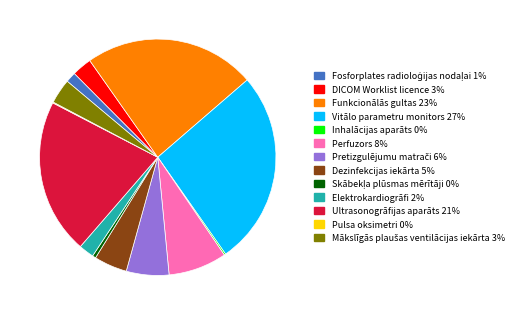

The Ultrasonogrāfijas aparāts slice represents 21% of the pie. True or false?

True